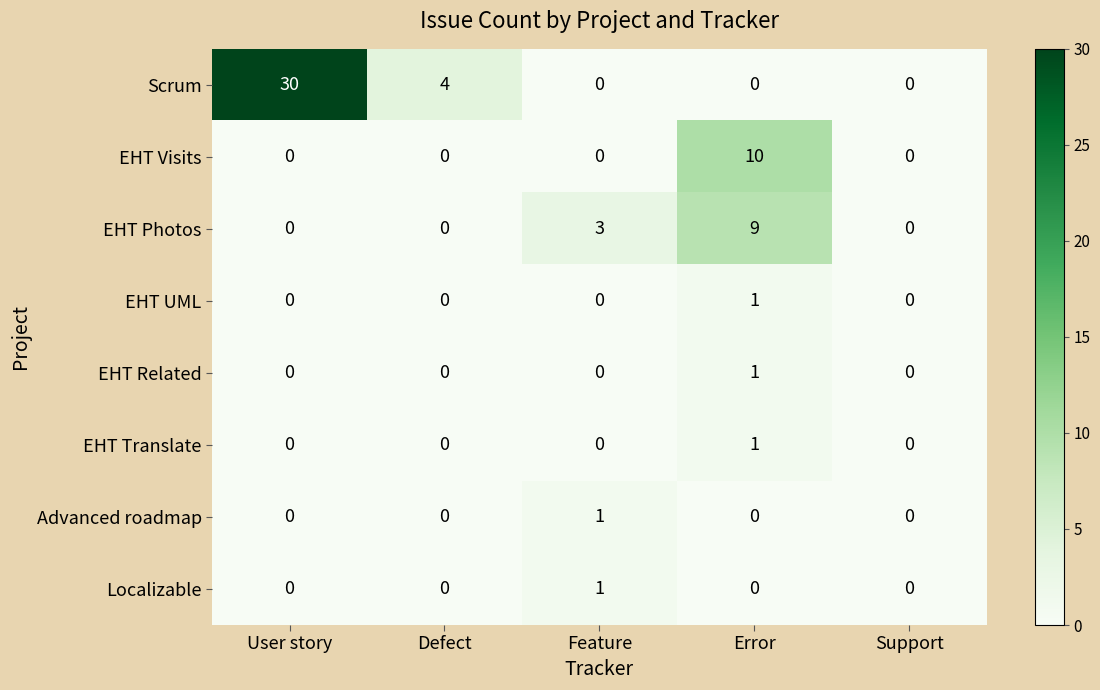

Is it true that EHT Translate equals 0 at Support?

True